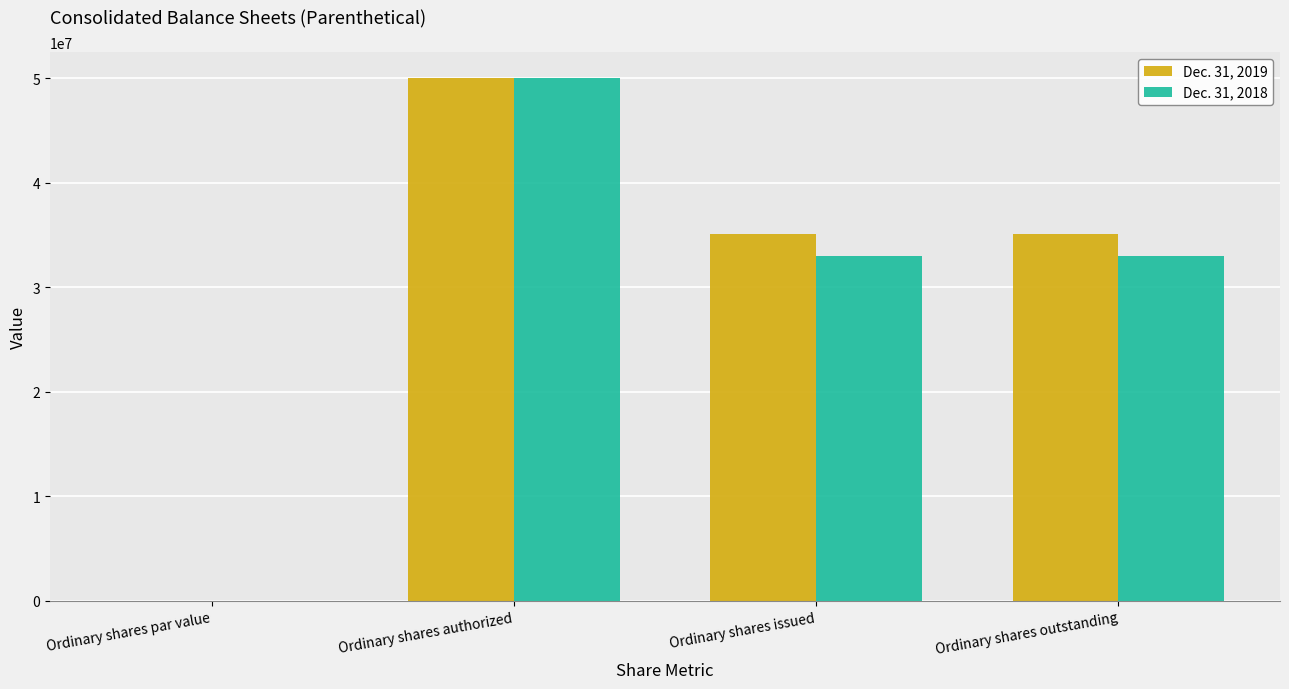

Is it true that Dec. 31, 2018 equals 33000000.0 at Ordinary shares outstanding?

True